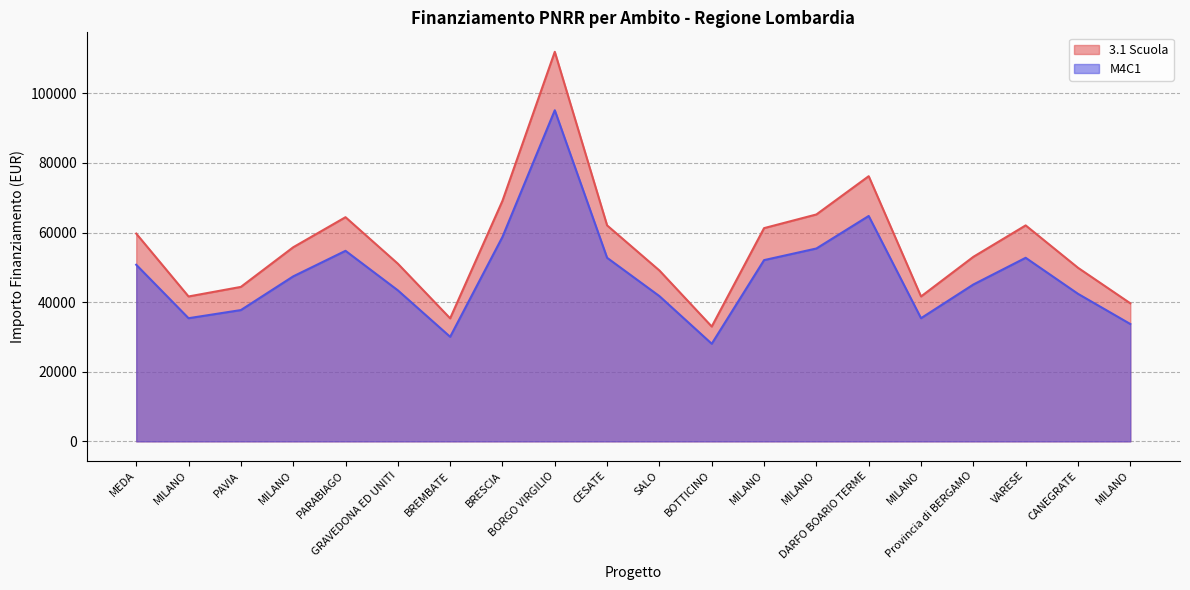

Which series has the largest total across all categories?

3.1 Scuola